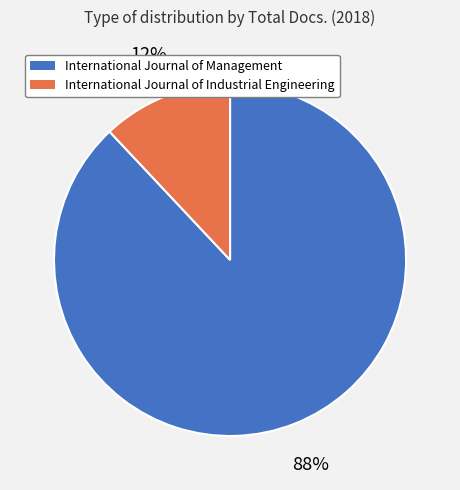

Which has a higher value, International Journal of Industrial Engineering or International Journal of Management?

International Journal of Management